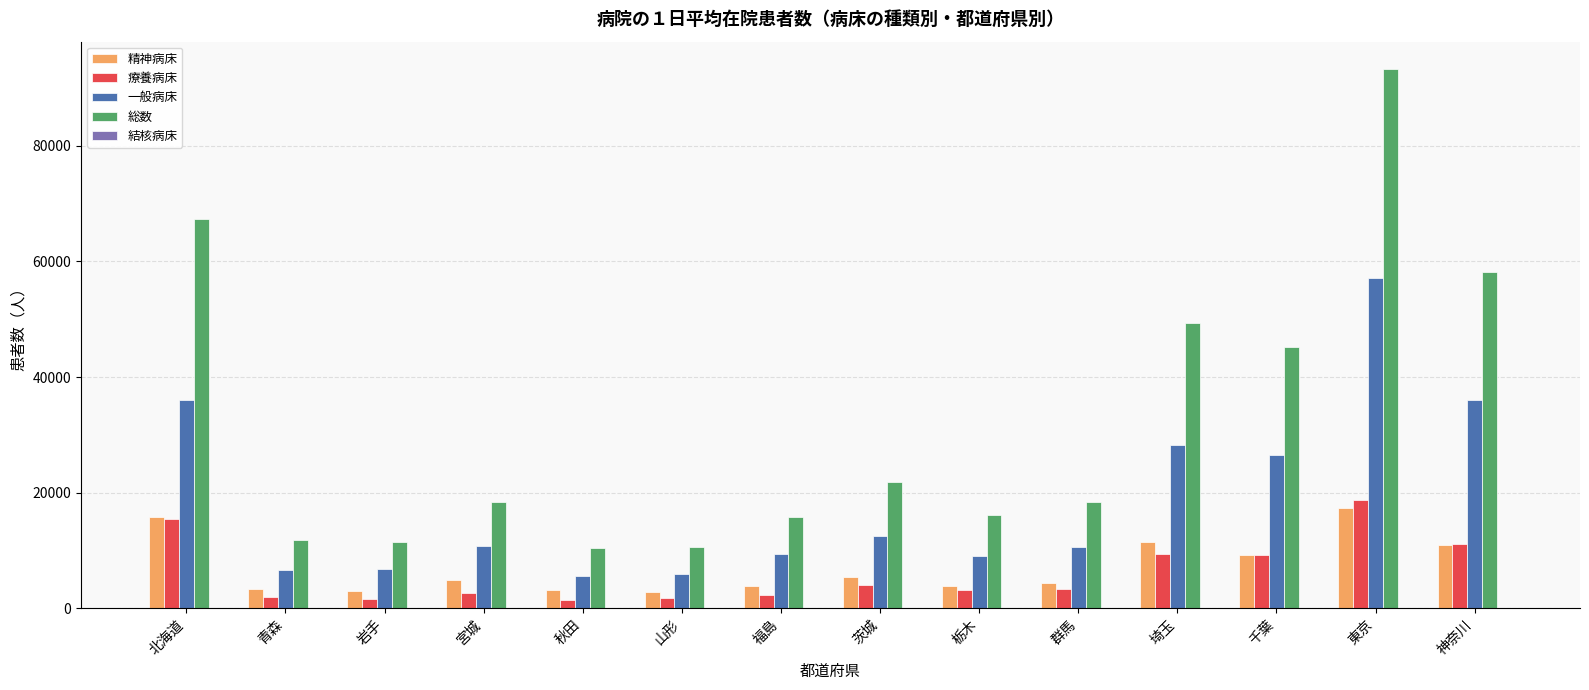

Which series has the largest range (max minus min)?

総数